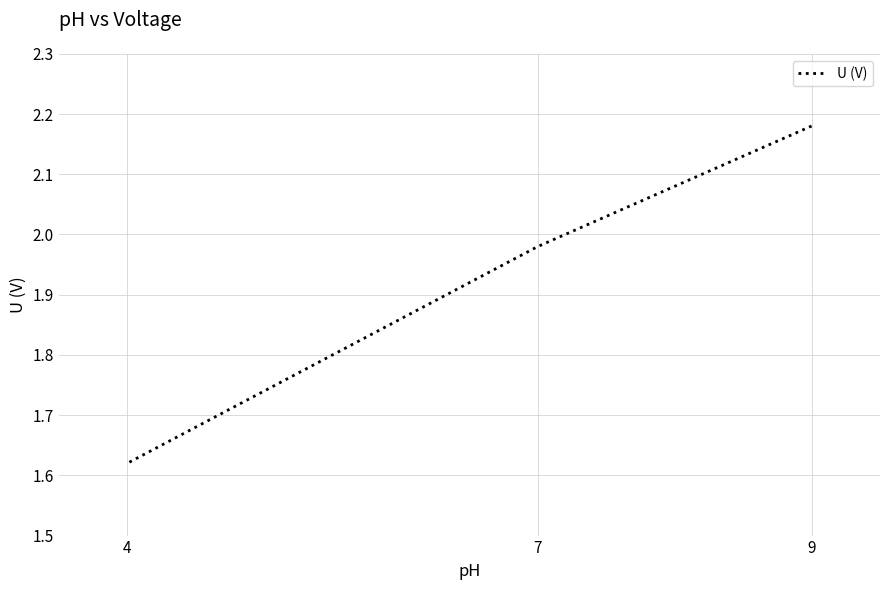

True or false: the data shows 0.7 at 4.

False